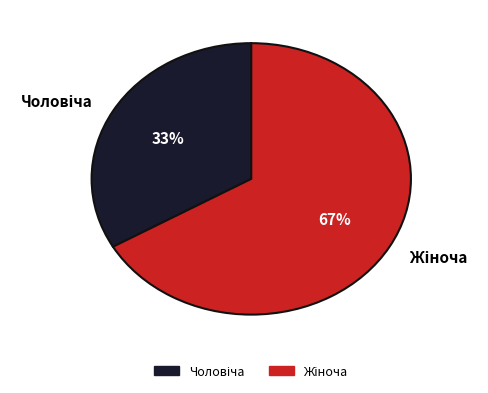

To the nearest percent, what is the average slice percentage?

50%